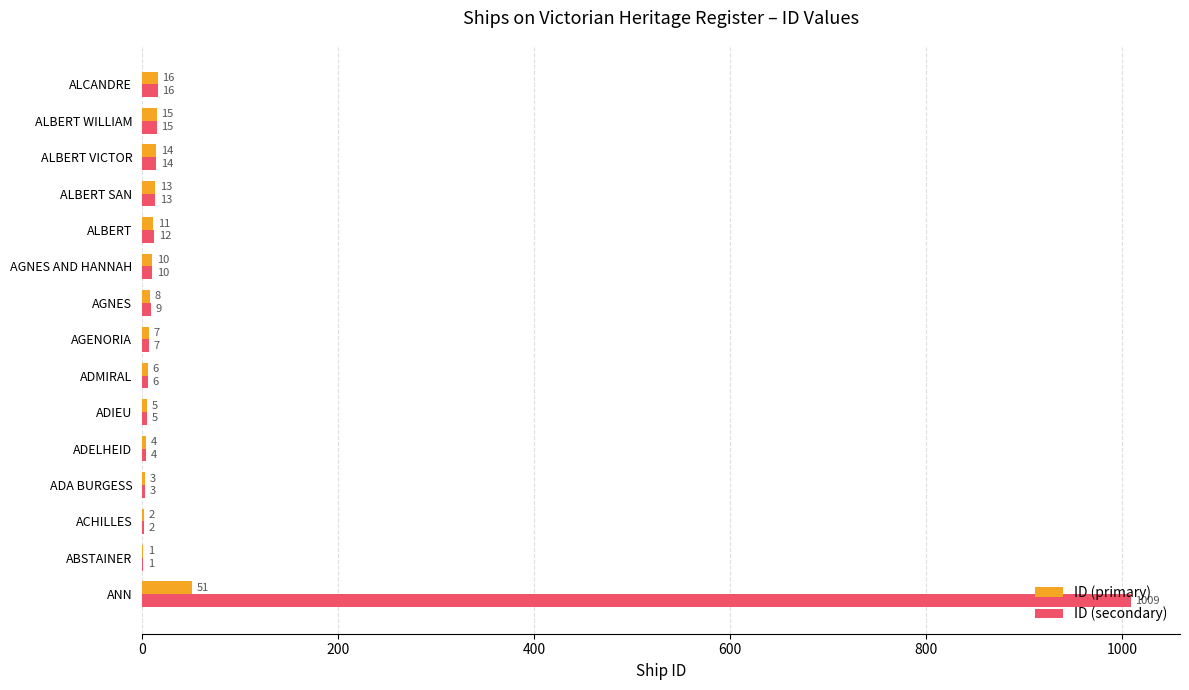

Count the number of categories in the chart.

15